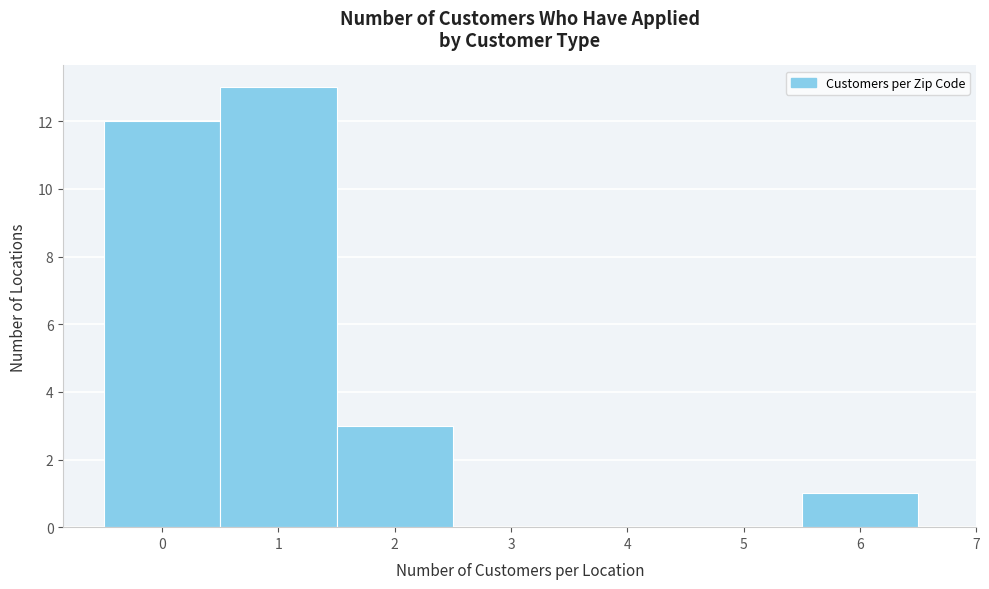

Reading left to right, transcribe this chart: for each bar, give the range it covers on the x-axis and its height. The values are not printed on the chart, so give them approximately, as read against the axis.

-0.5 to 0.5: 12
0.5 to 1.5: 13
1.5 to 2.5: 3
2.5 to 3.5: 0
3.5 to 4.5: 0
4.5 to 5.5: 0
5.5 to 6.5: 1